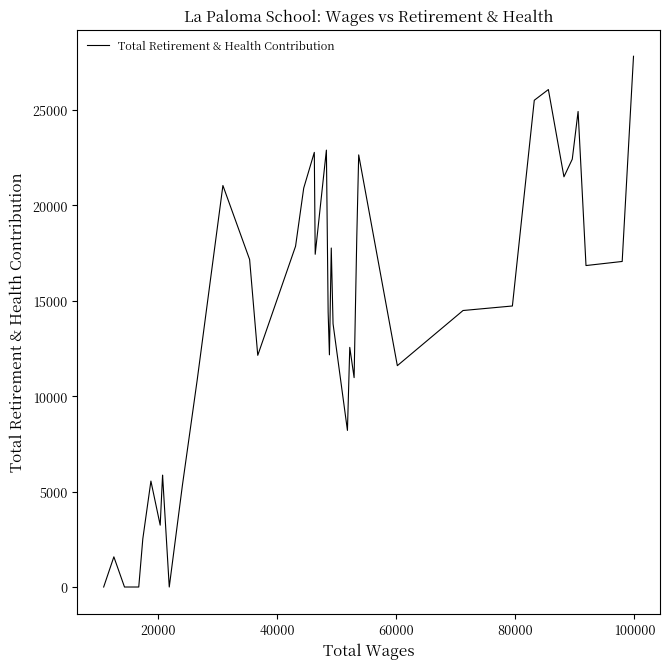

What is the difference between the maximum and minimum values?

27810